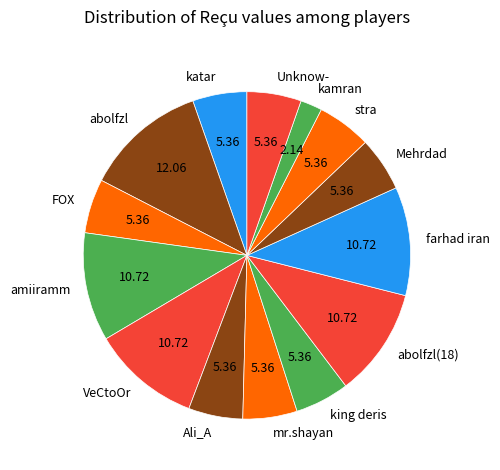

Does kamran represent more than half of the total?

No